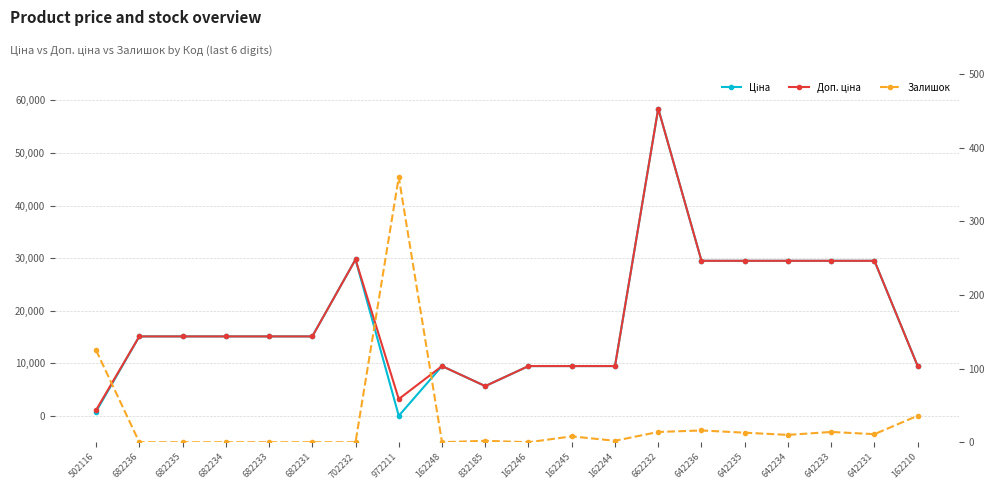

True or false: Залишок and Доп. ціна cross at least once.

False